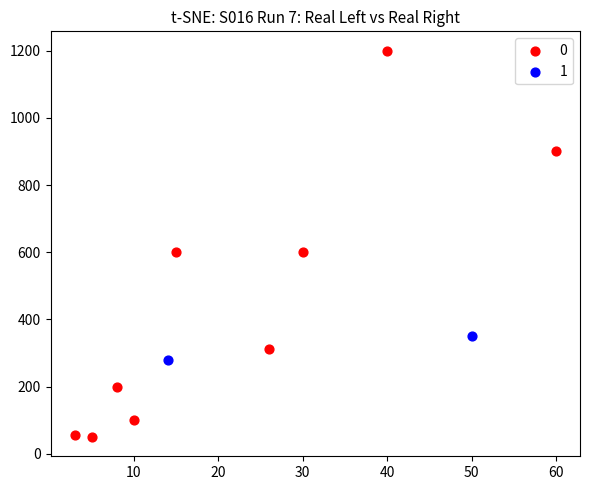

Which series reaches the minimum Y coordinate?

0